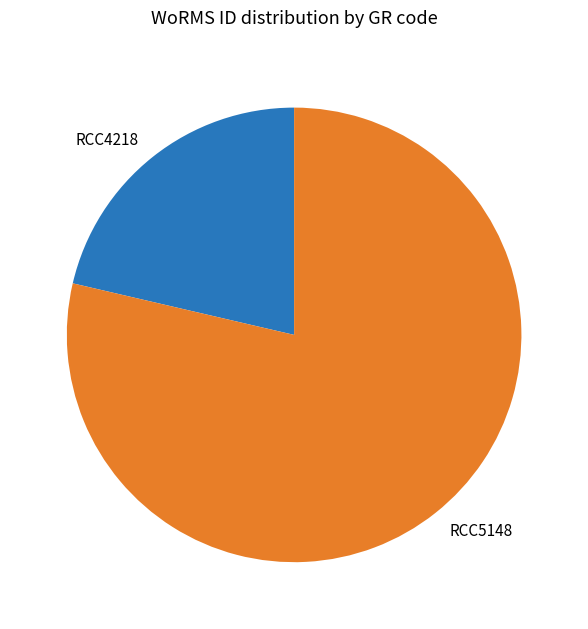

Rank the categories by value from highest to lowest.

RCC5148, RCC4218